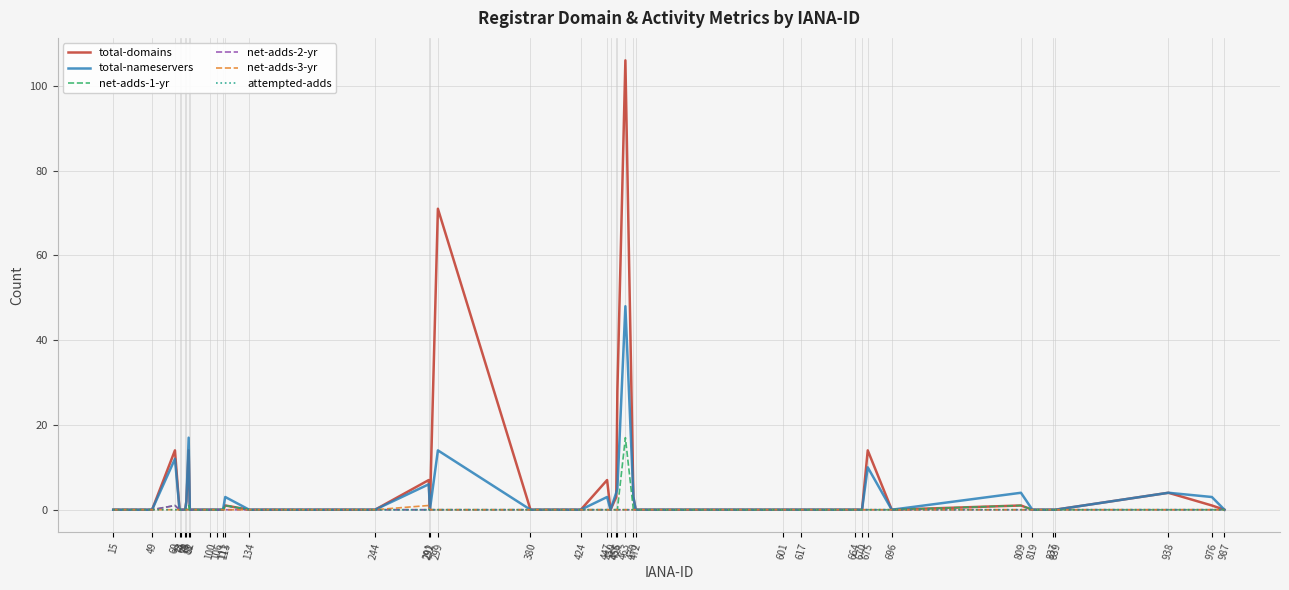

What are all the series names shown in the legend?

total-domains, total-nameservers, net-adds-1-yr, net-adds-2-yr, net-adds-3-yr, attempted-adds